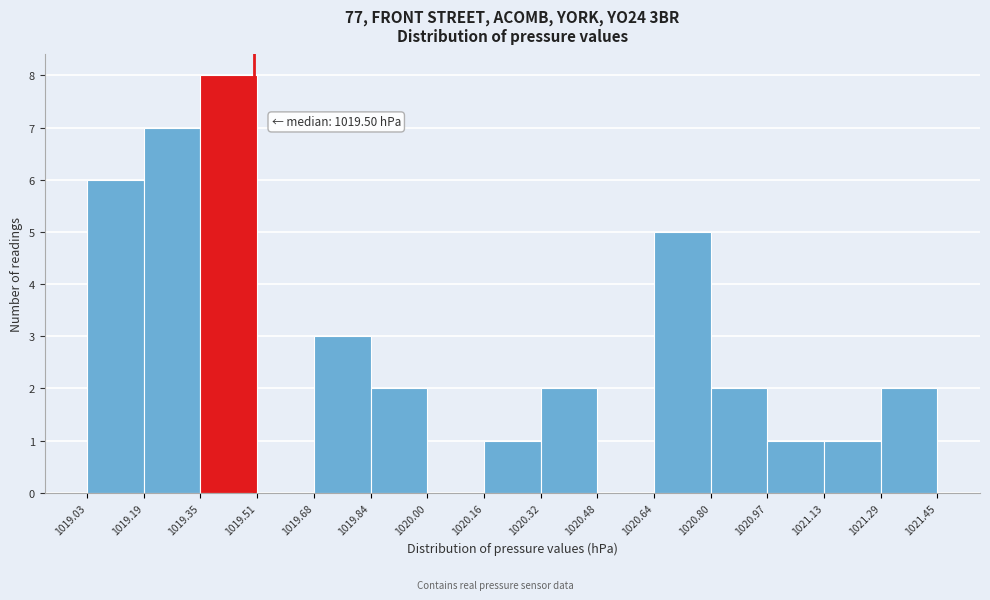

Over which range of the x-axis is the bar tallest?

1019.35 to 1019.51